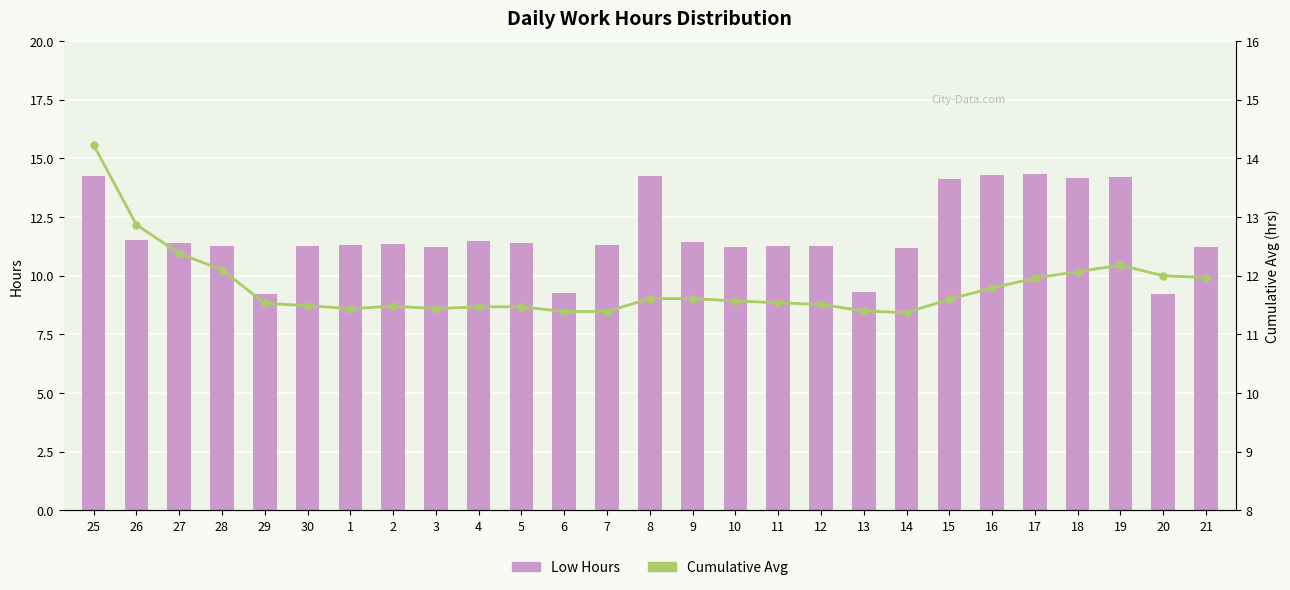

List the labels in order of Cumulative Avg value, smallest first.

14, 6, 7, 13, 1, 3, 4, 5, 2, 30, 12, 29, 11, 10, 15, 8, 9, 16, 17, 21, 20, 18, 28, 19, 27, 26, 25